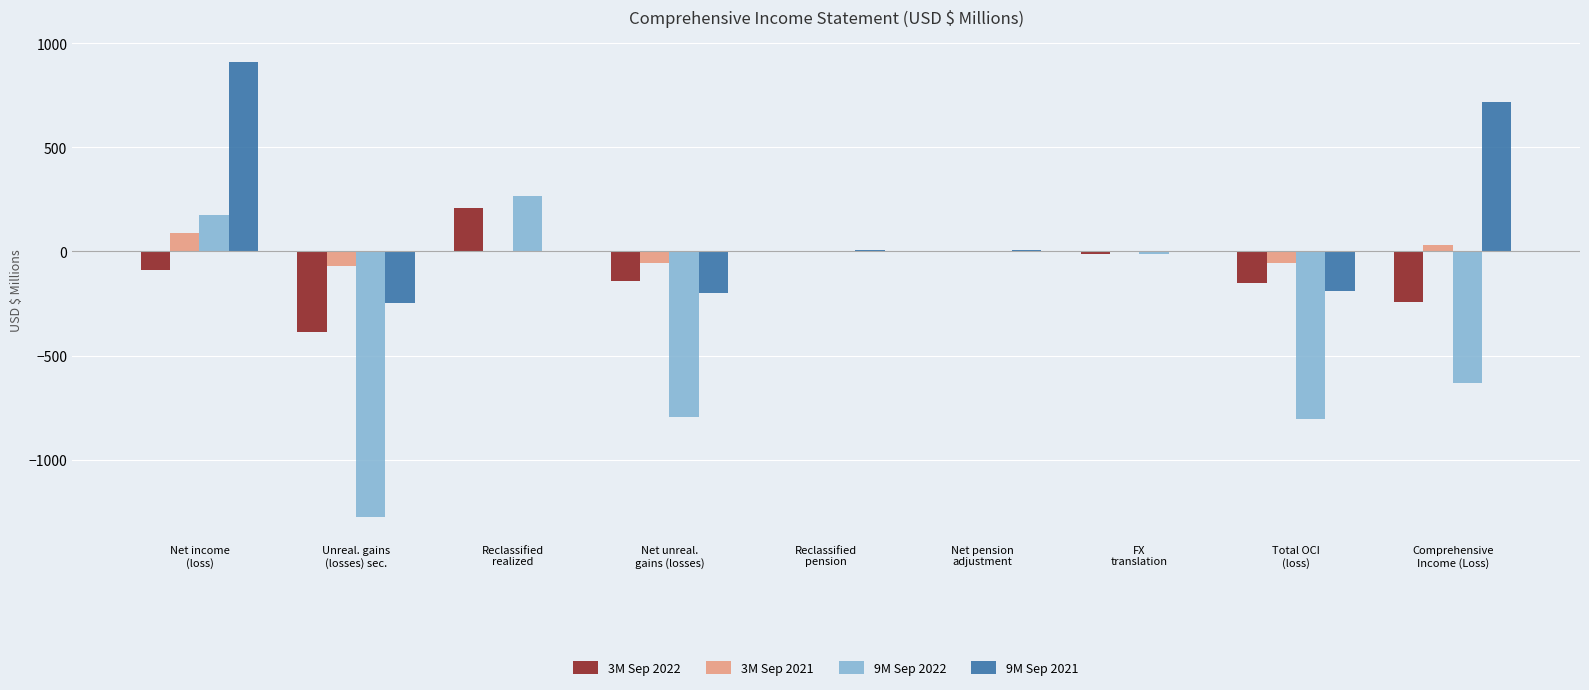

What is the difference between the 3M Sep 2022 values at Net pension
adjustment and Net income
(loss)?

92.3